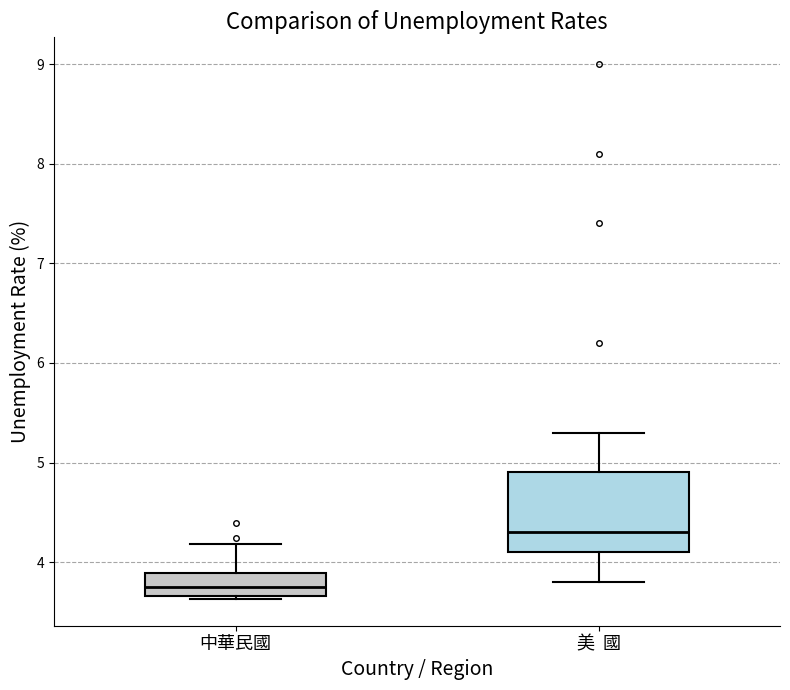

Where does the median line of the box for 中華民國 sit on the y-axis? The values are not printed on the chart, so give them approximately, as read against the axis.

3.8